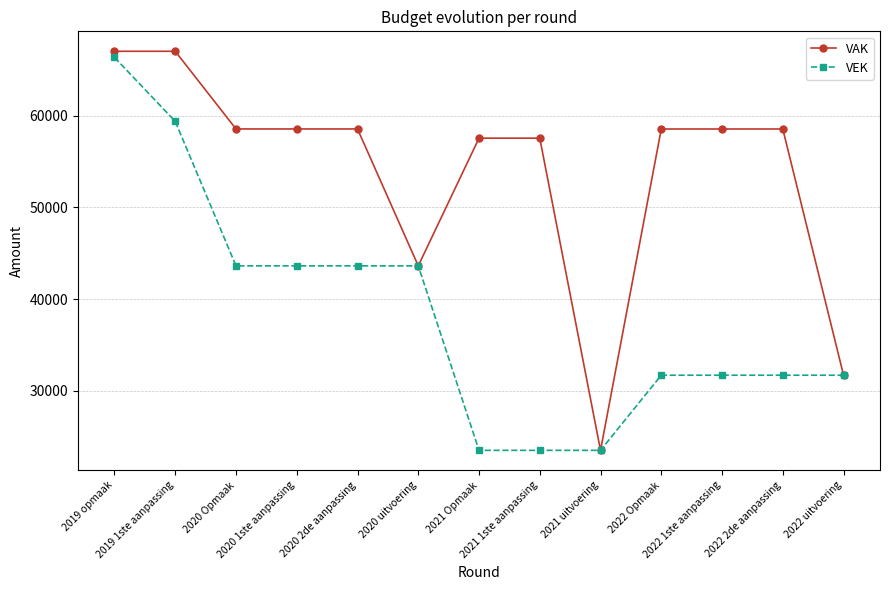

What is the smallest value displayed?

23503